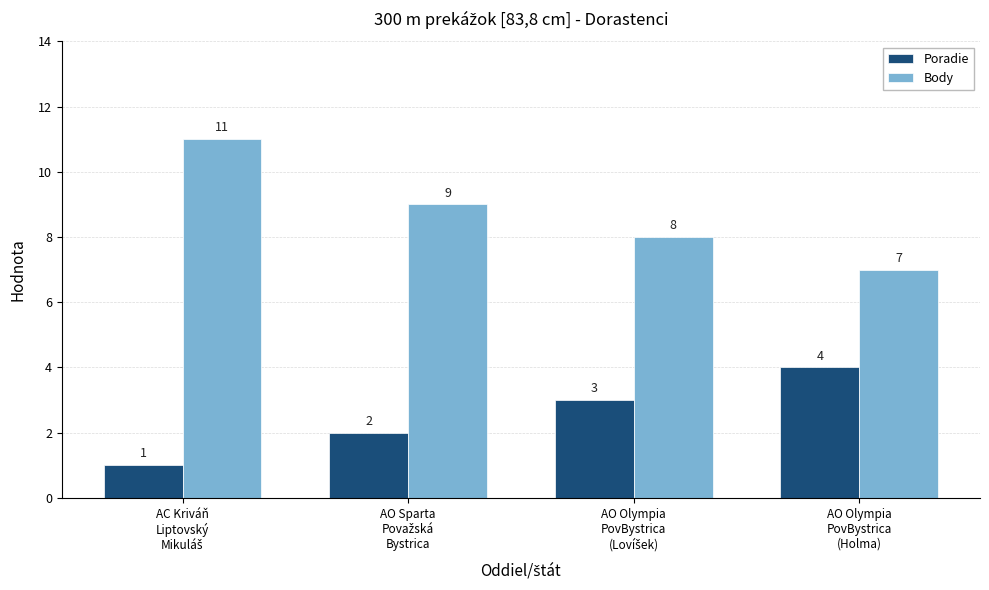

Which series has the widest spread of values?

Body